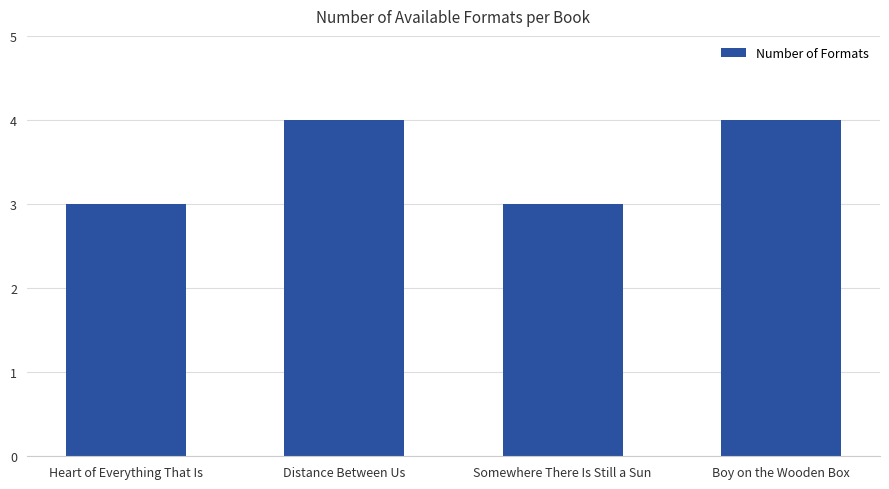

Are the bars grouped side by side (vs. stacked)?

No